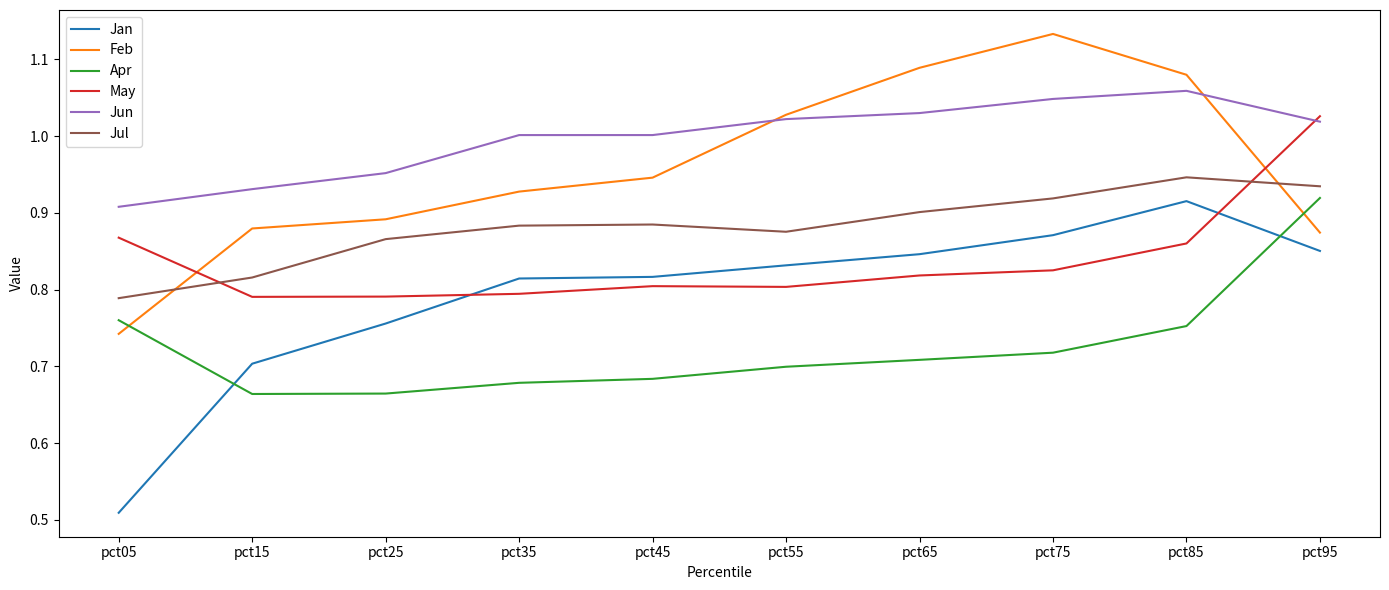

What is the spread (max minus min) of values at pct45?

0.3